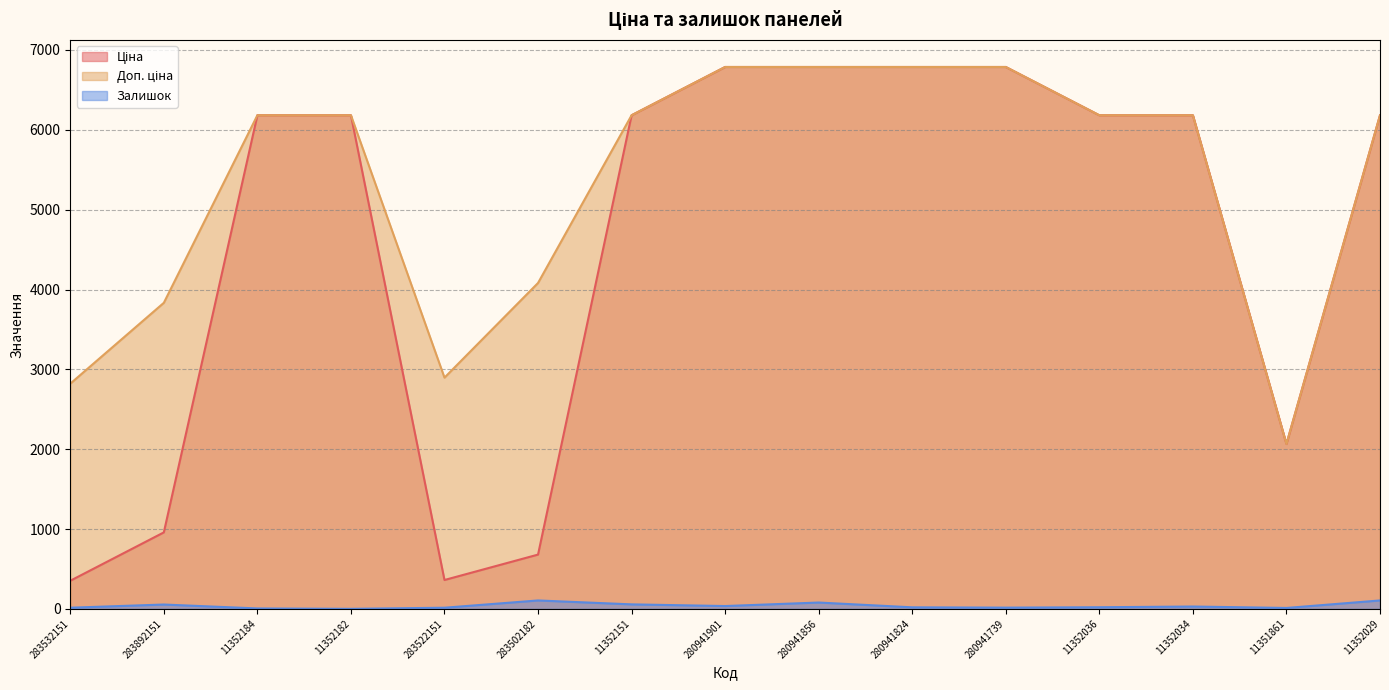

Which label corresponds to the largest value in the chart?

280941901